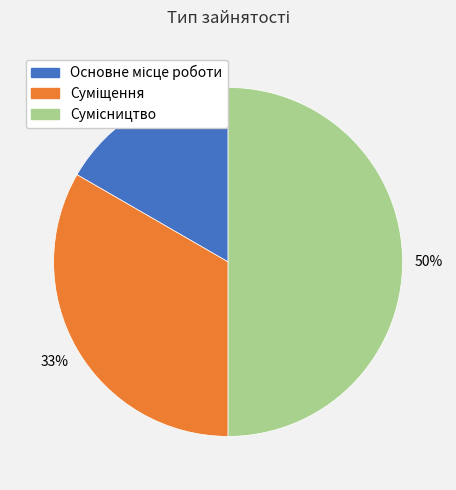

To the nearest percent, what is the difference between the largest and smallest slice percentages?

33%